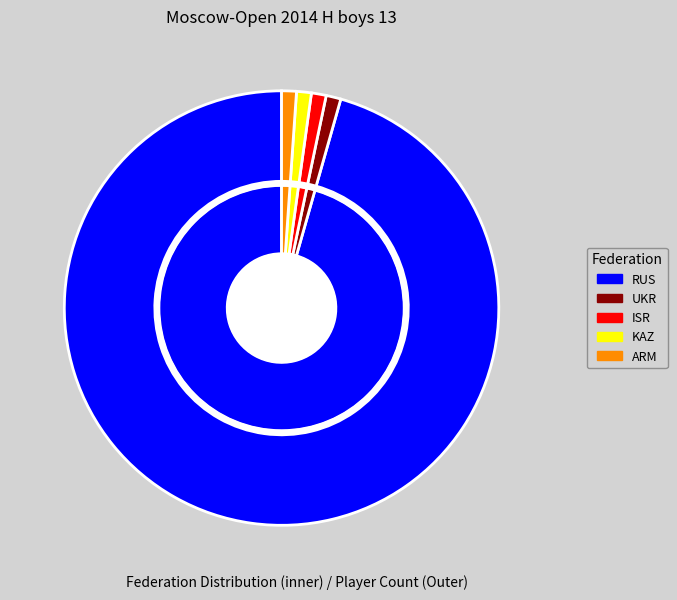

What percentage is the RUS slice, to the nearest percent?

96%